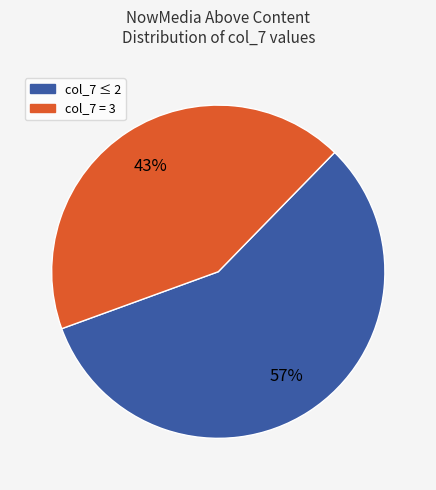

To the nearest percent, what is the average slice percentage?

50%